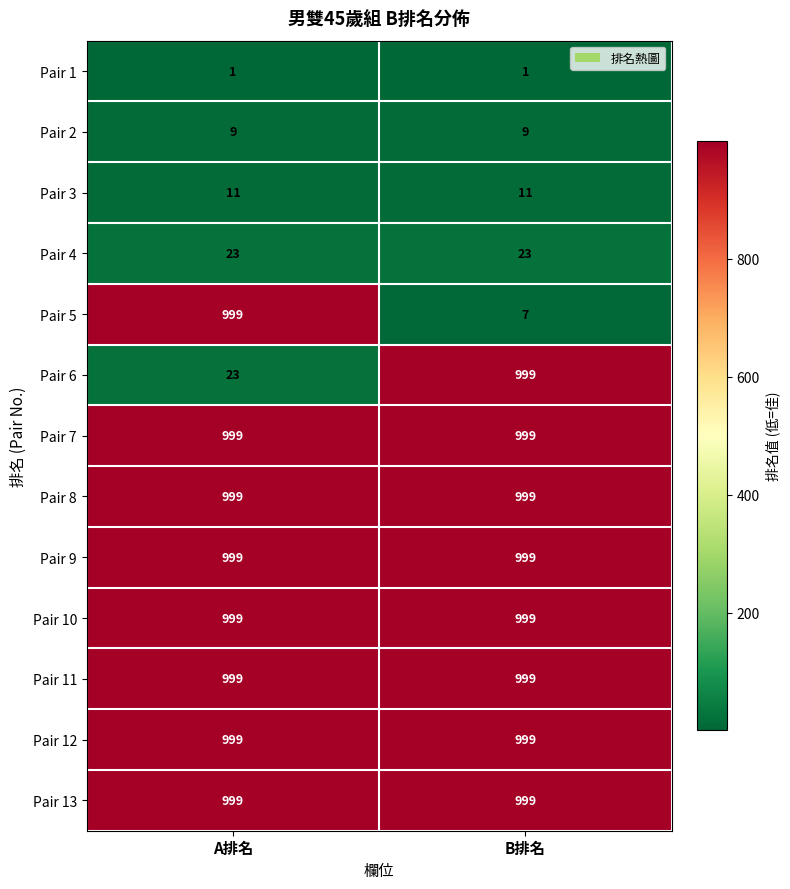

What is the average value of the Pair 7 series?

999